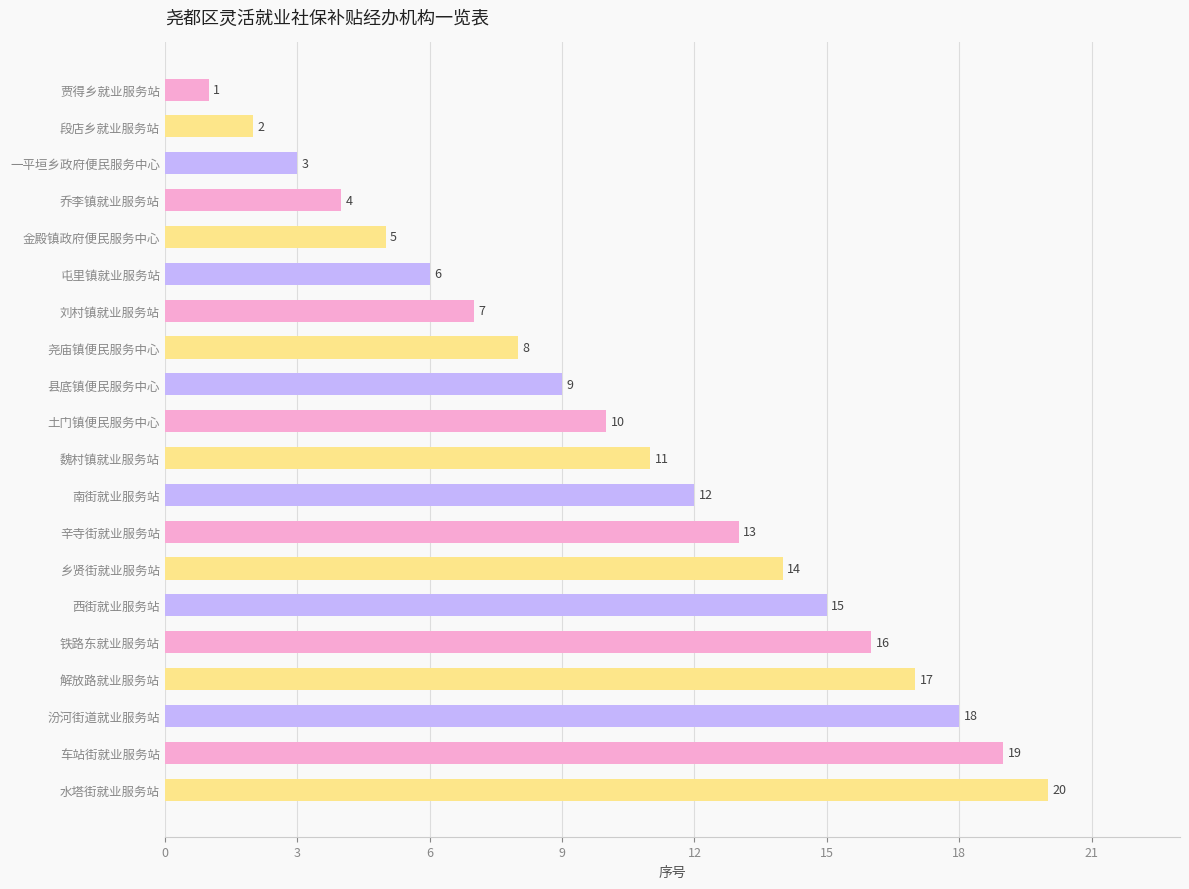

What is the smallest value displayed?

1